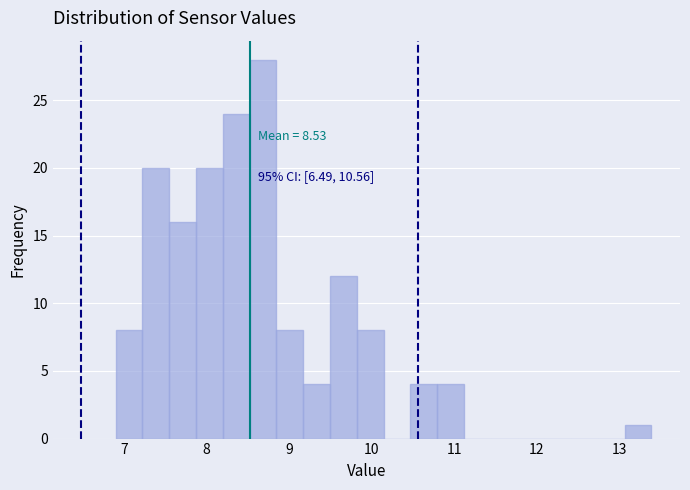

Around what value on the x-axis is the tallest bar? Give the approximate position of its centre, as read against the axis.

8.7